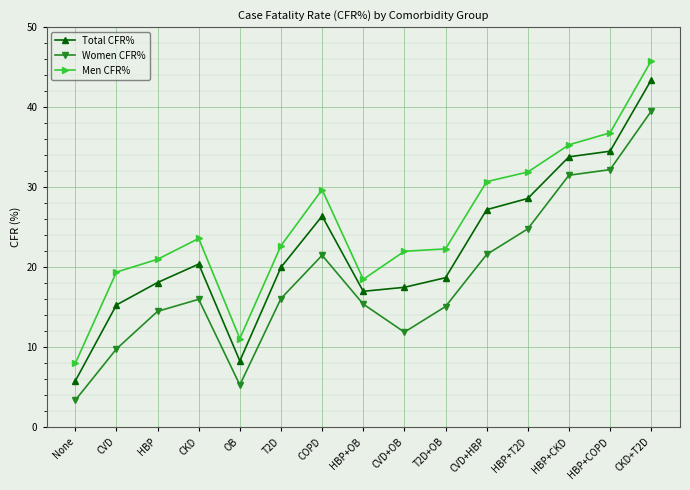

At which category is the sum across all series the highest?

CKD+T2D